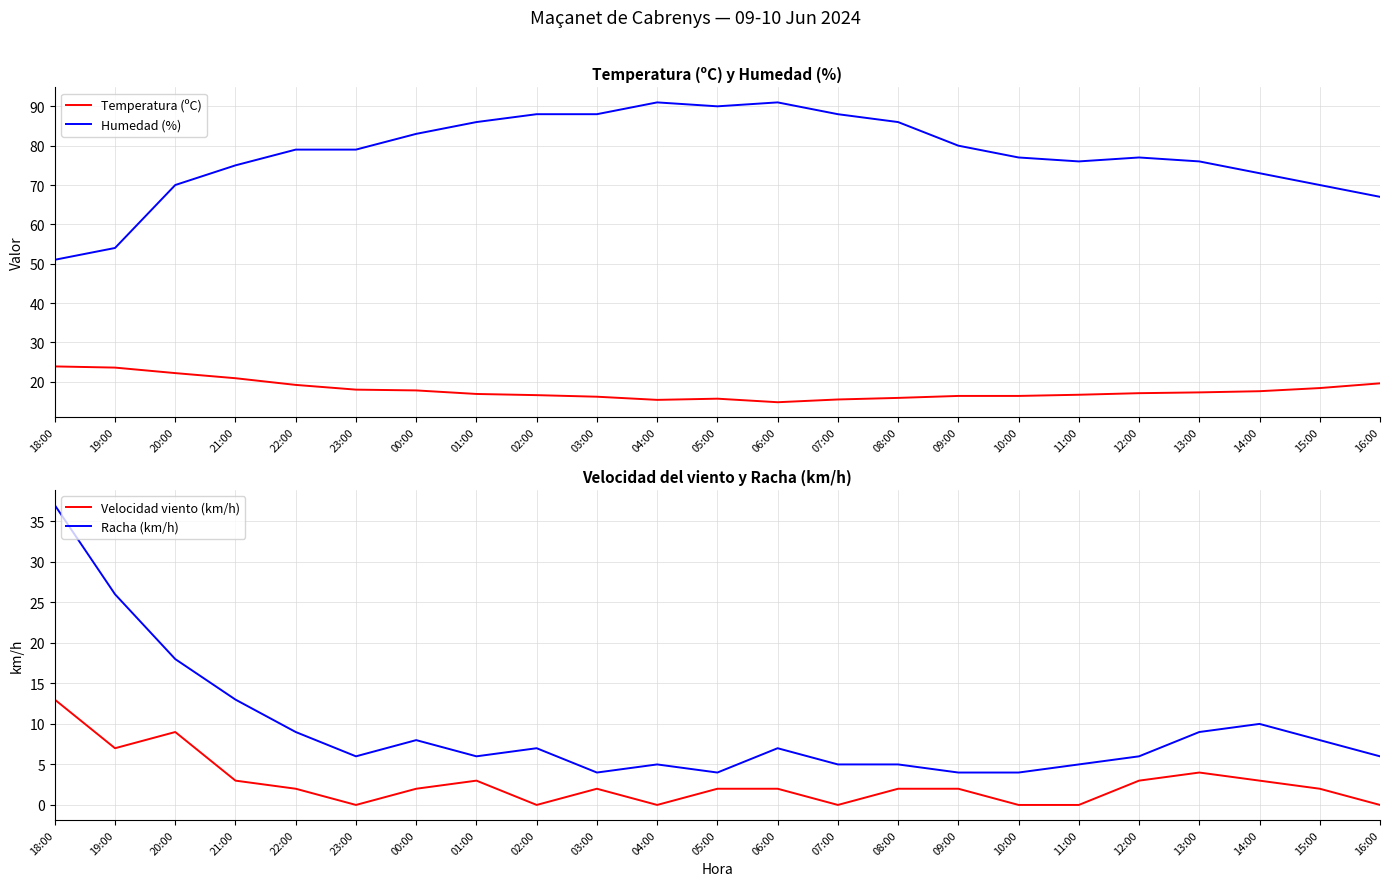

How many lines are shown in the chart?

4